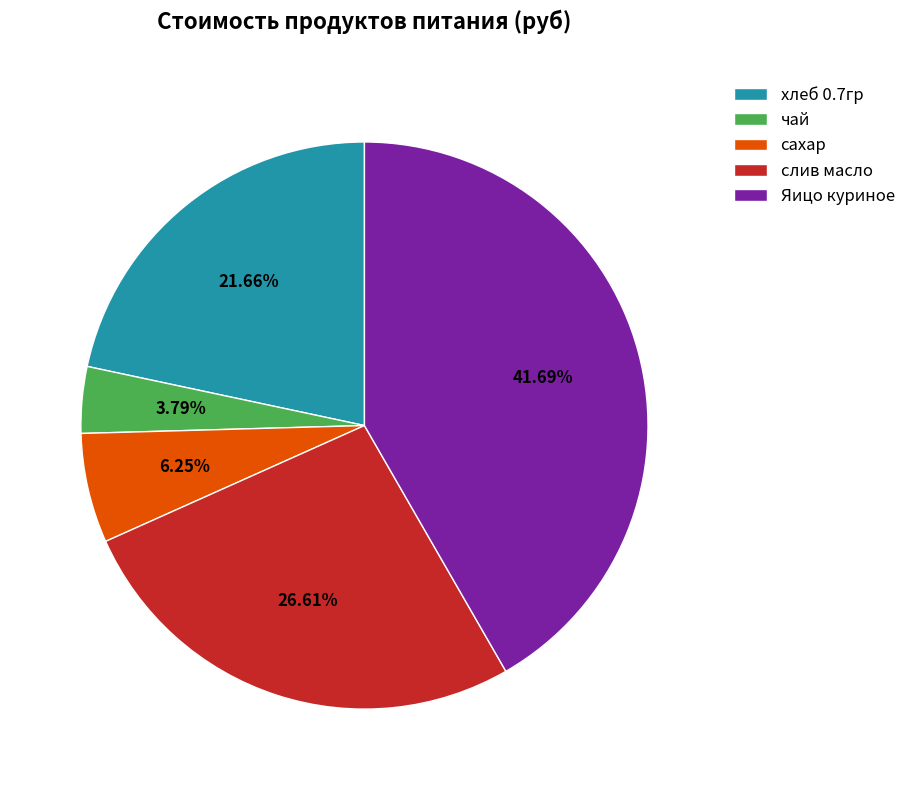

The чай slice represents 4% of the pie. True or false?

True